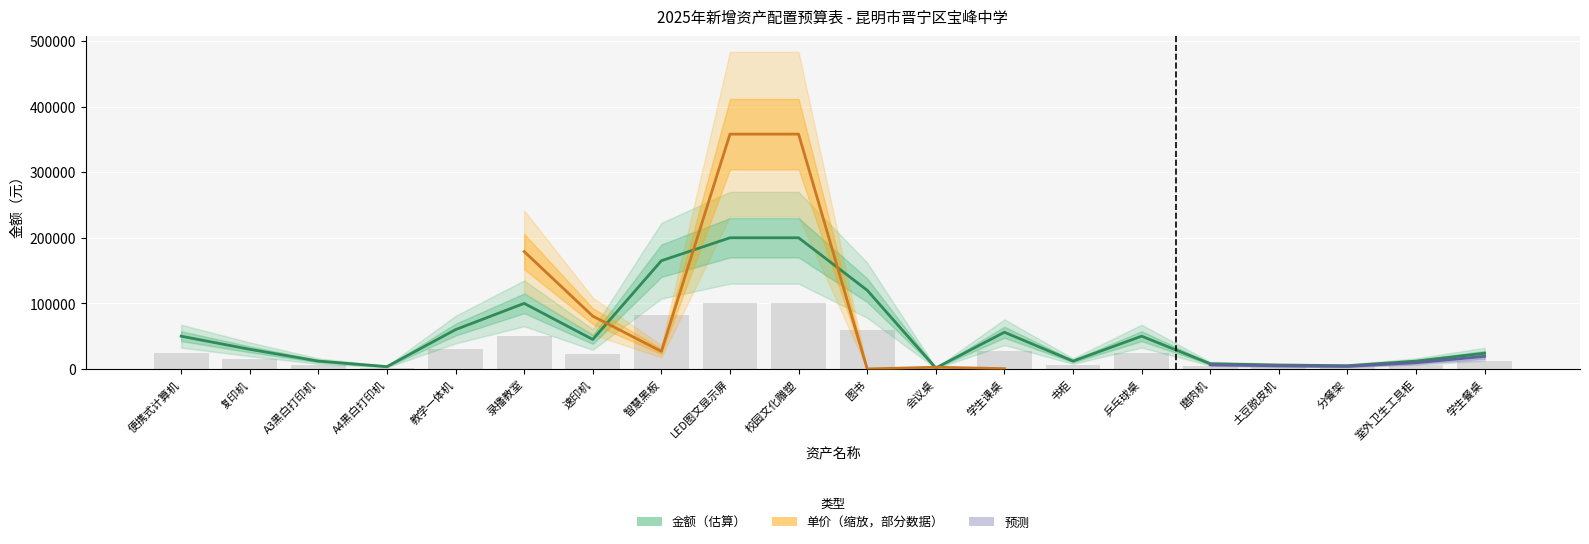

What value does the data have at 学生课桌, to the nearest 50?

56000